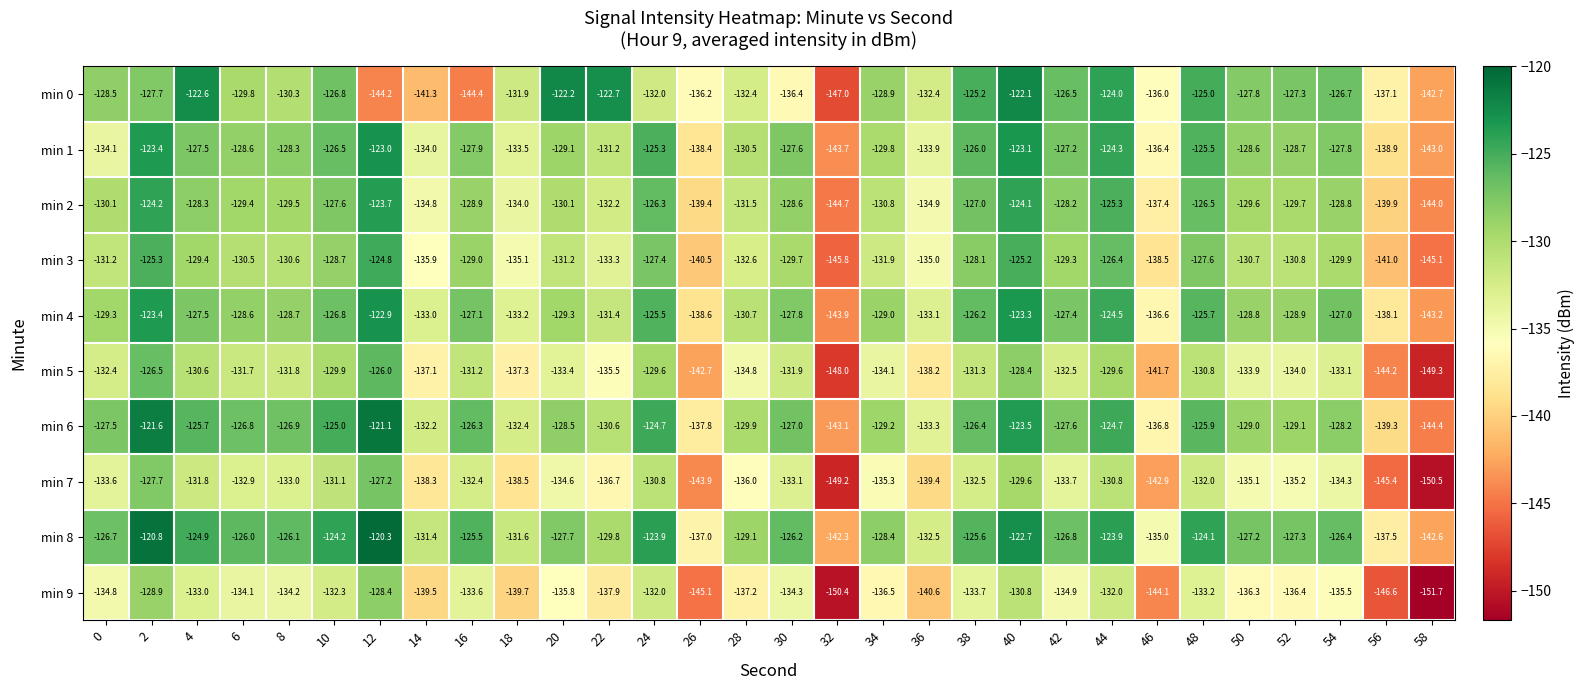

What is the difference between the min 3 values at 44 and 8?

4.2